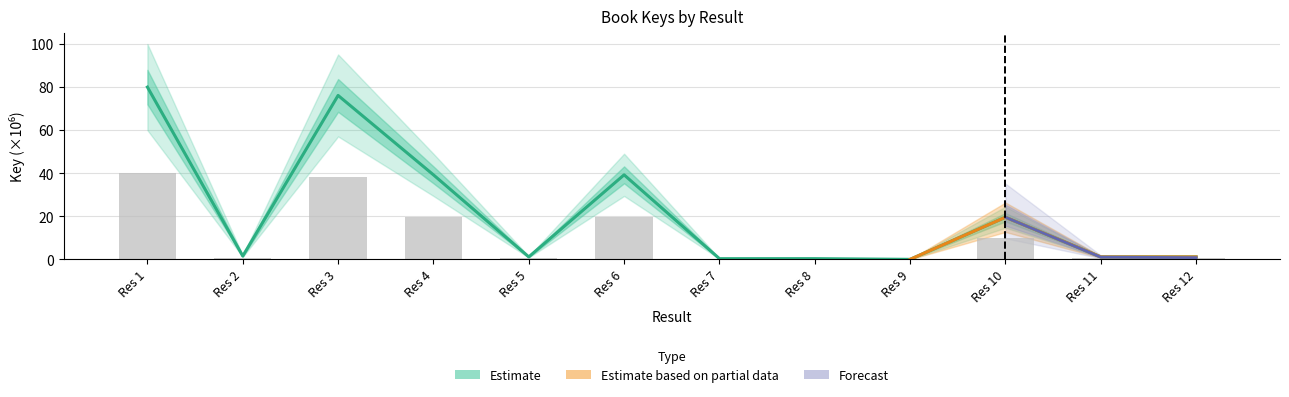

At which label is the value closest to 39?

Res 6